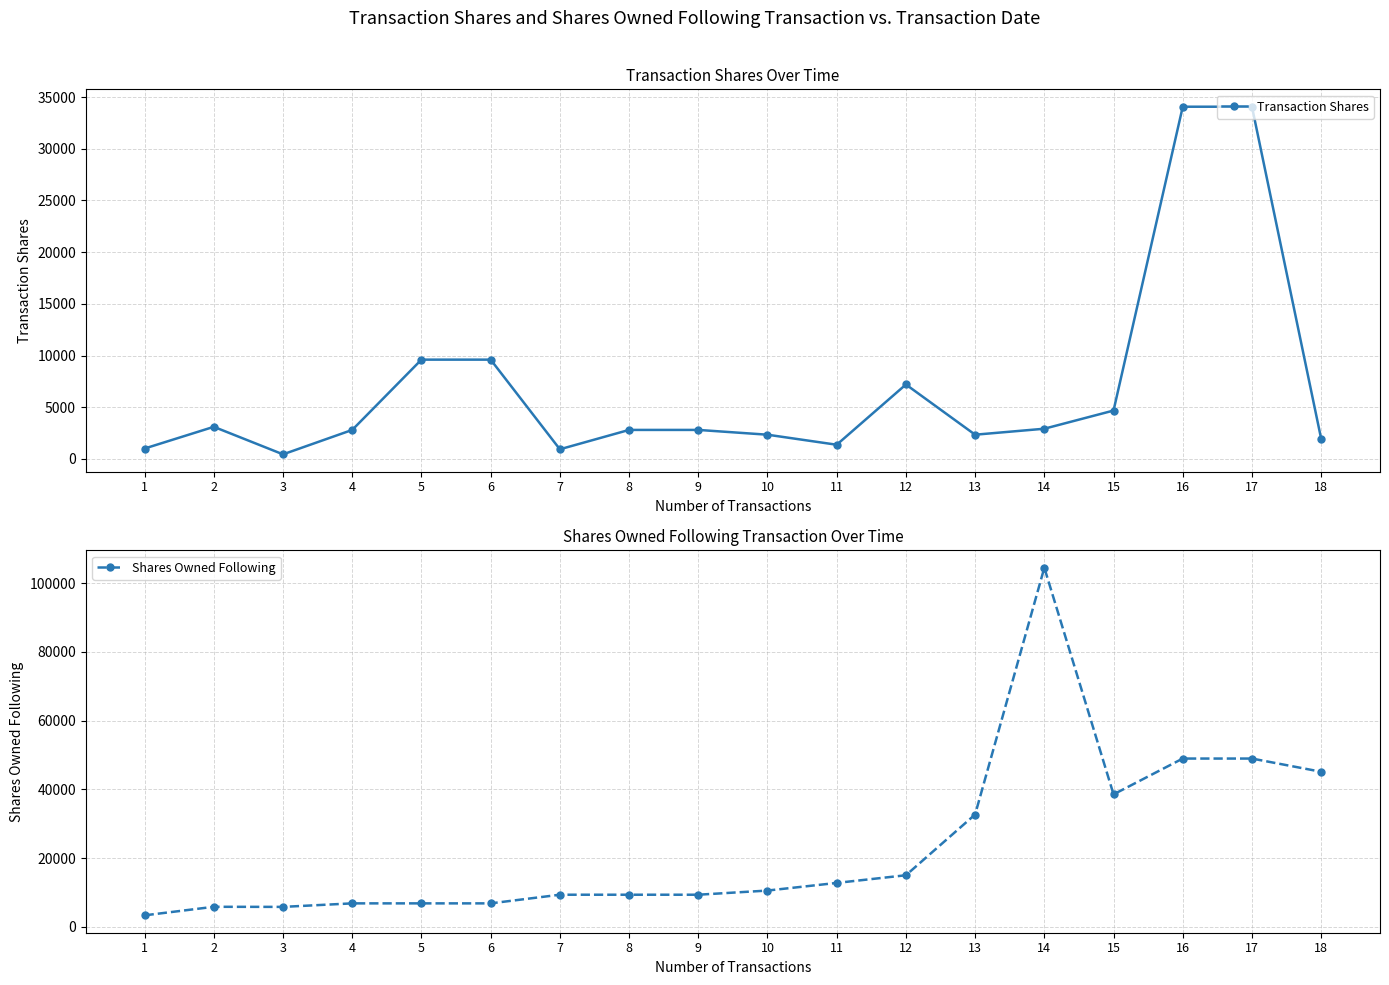

Is this an area chart (filled region under the line)?

No